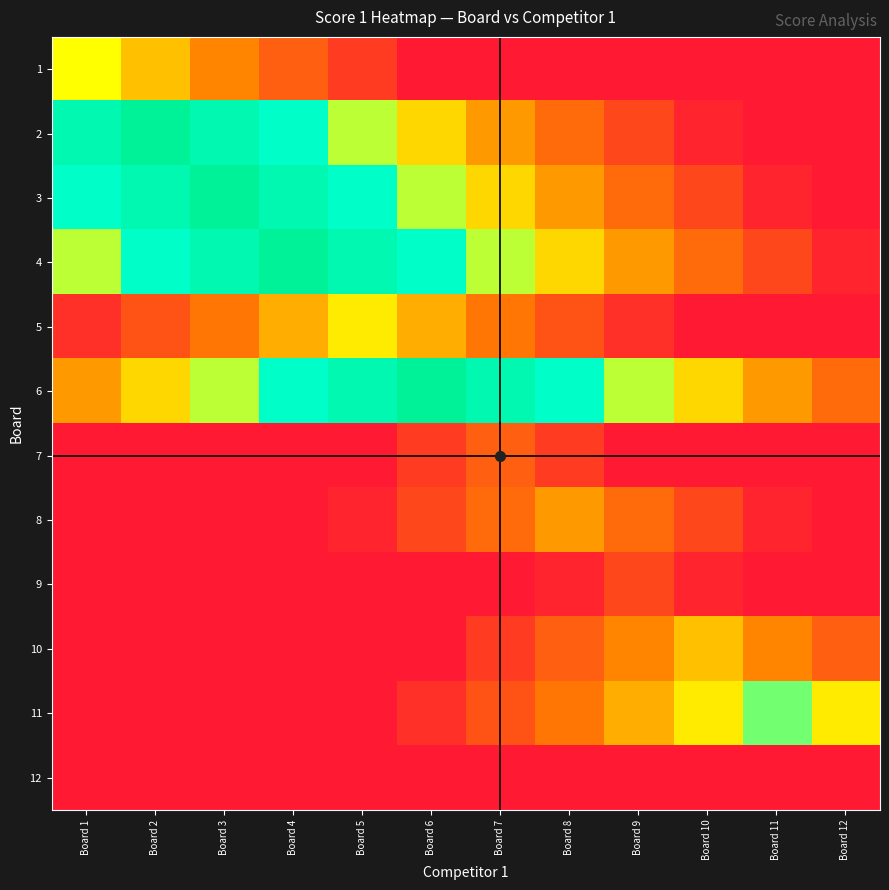

Which label corresponds to the smallest value in the chart?

Board 6